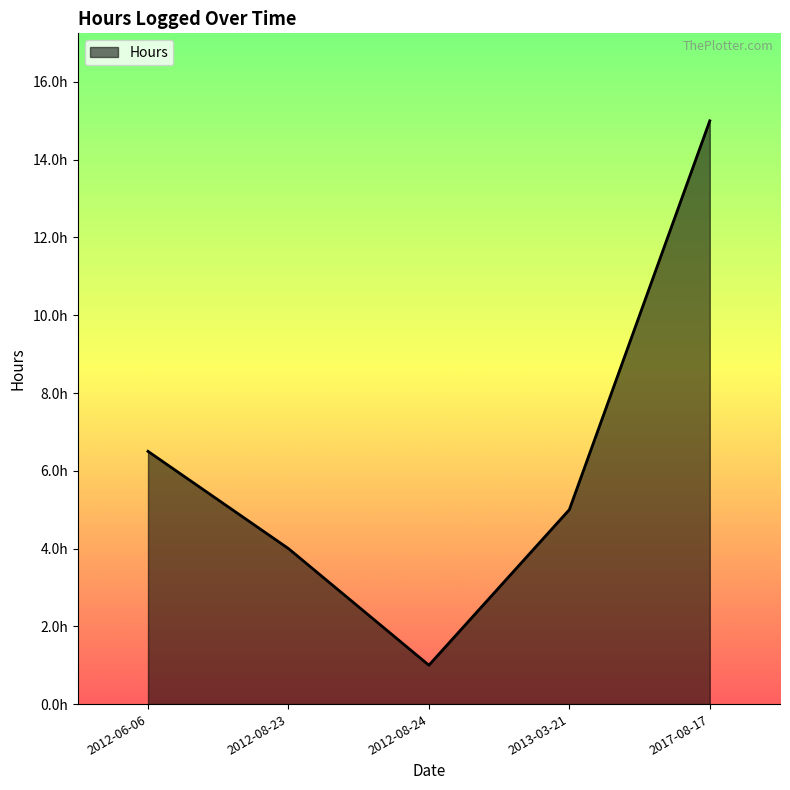

Does the chart display data point markers on the line(s)?

No